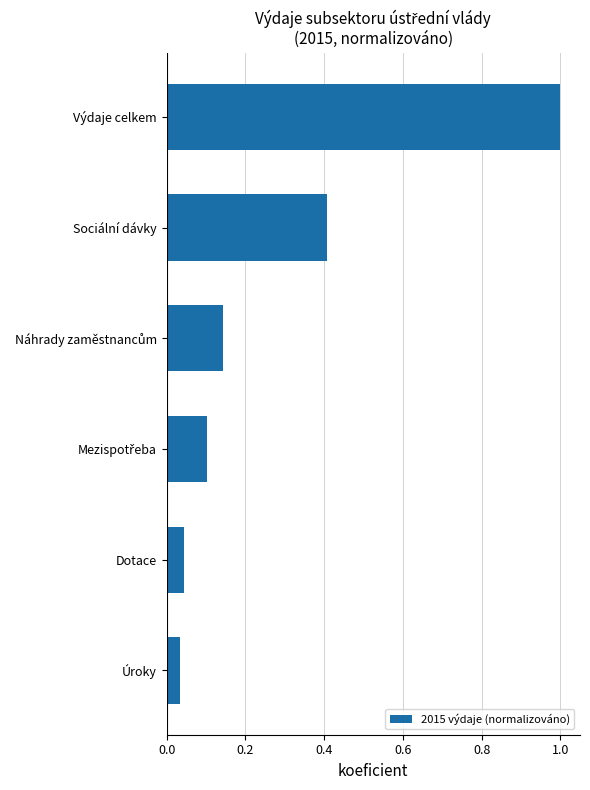

Between Výdaje celkem and Úroky, which is larger?

Výdaje celkem